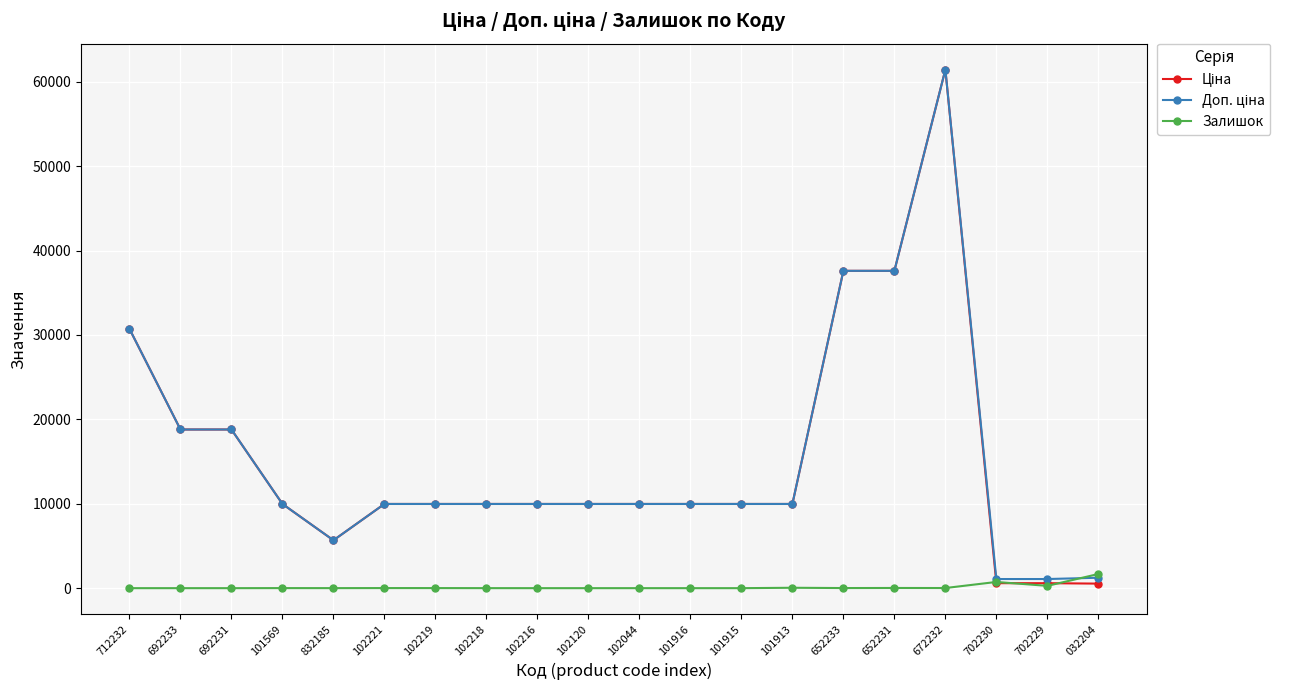

At how many categories does at least one series exceed 13234?

6